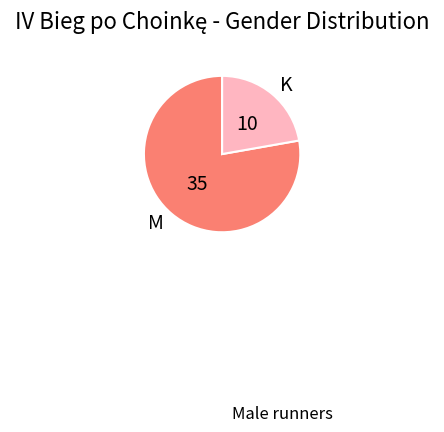

Which category has the smallest portion of the pie?

K